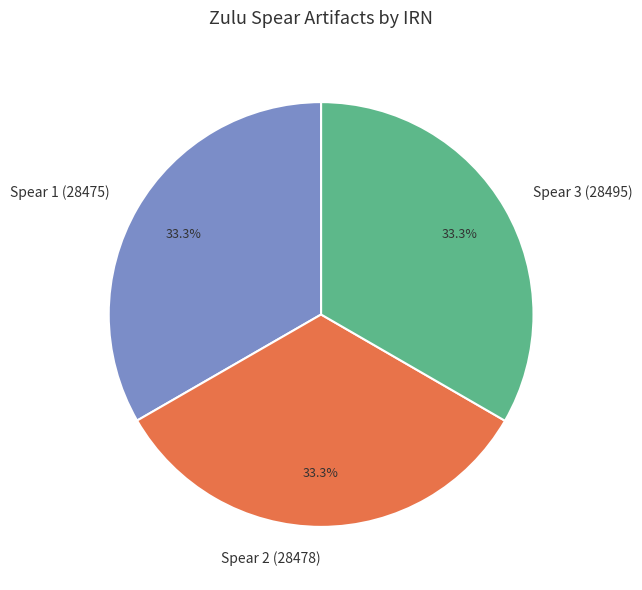

Is the sum of Spear 1 (28475) and Spear 3 (28495) greater than half?

Yes